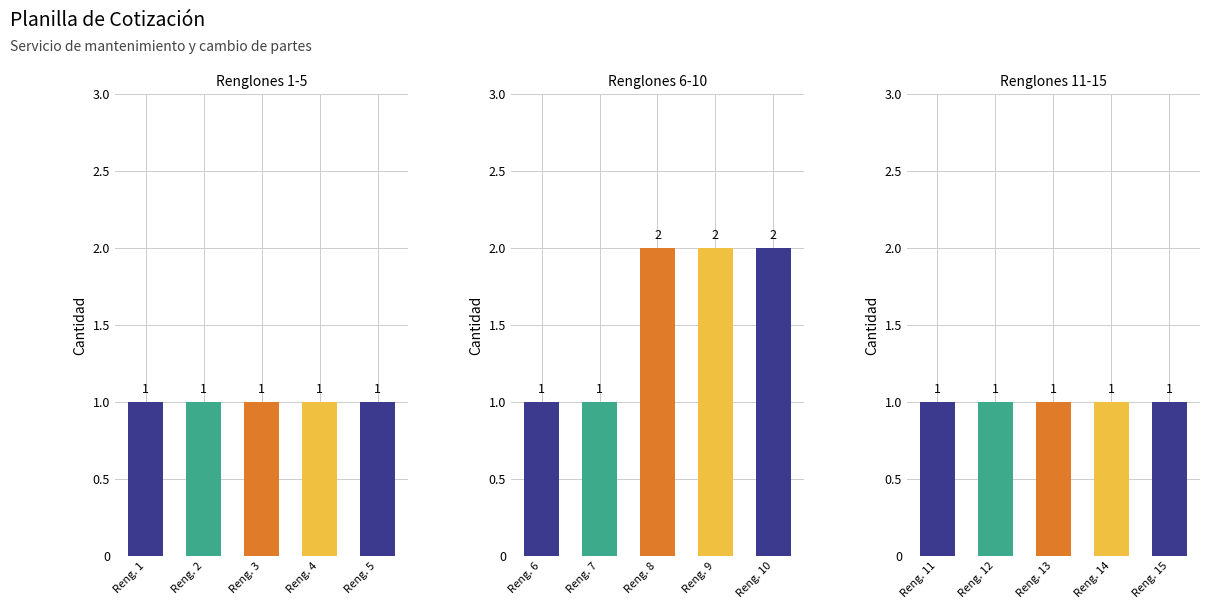

What is the difference between the maximum and minimum values?

1